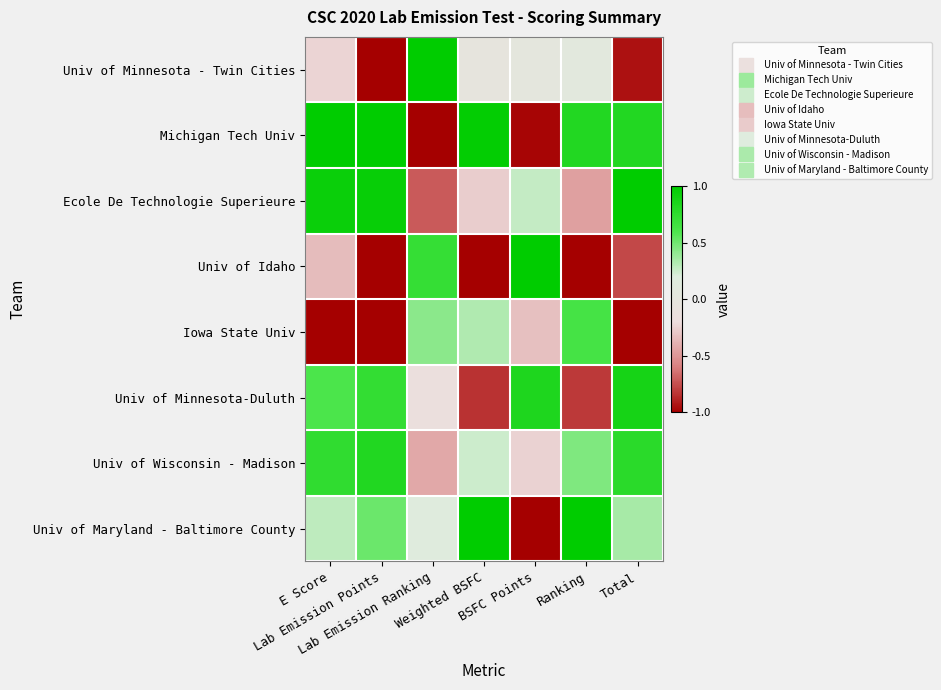

Which series has the largest total across all categories?

Michigan Tech Univ